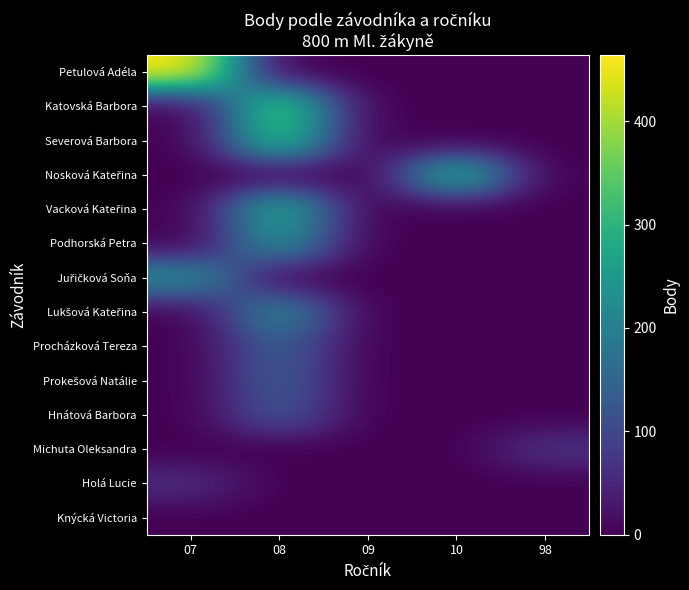

Rank the series at 98 from highest to lowest value.

Michuta Oleksandra, Petulová Adéla, Katovská Barbora, Severová Barbora, Nosková Kateřina, Vacková Kateřina, Podhorská Petra, Juřičková Soňa, Lukšová Kateřina, Procházková Tereza, Prokešová Natálie, Hnátová Barbora, Holá Lucie, Knýcká Victoria